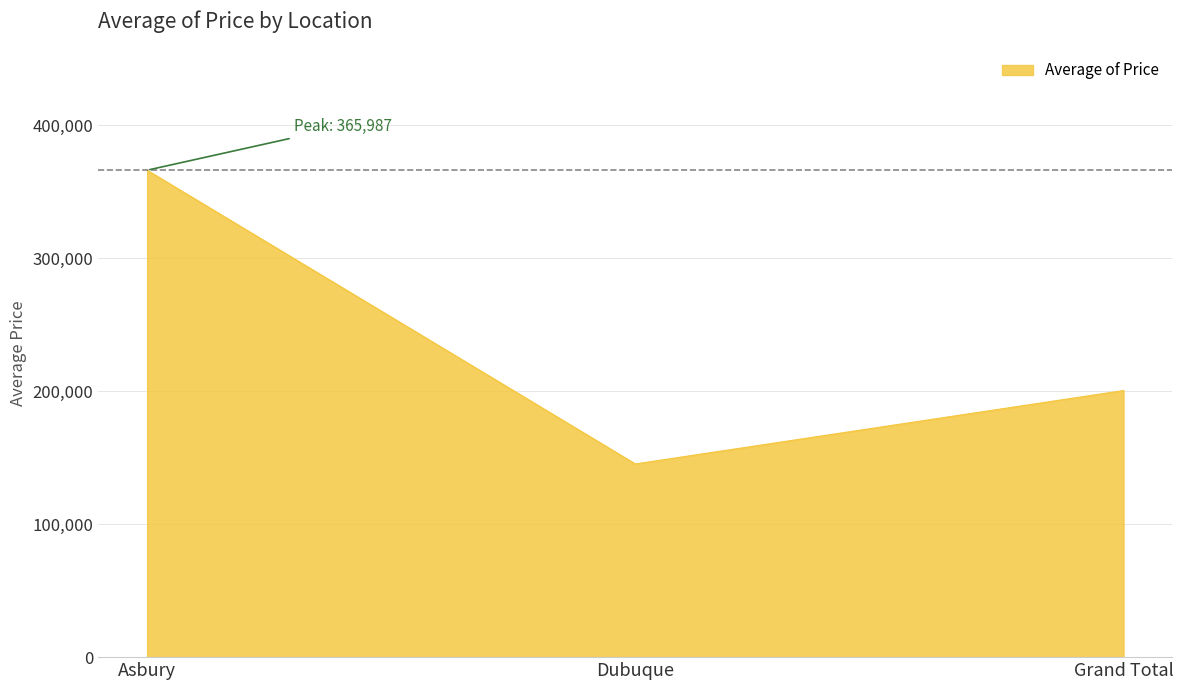

How many distinct data groups are displayed?

1